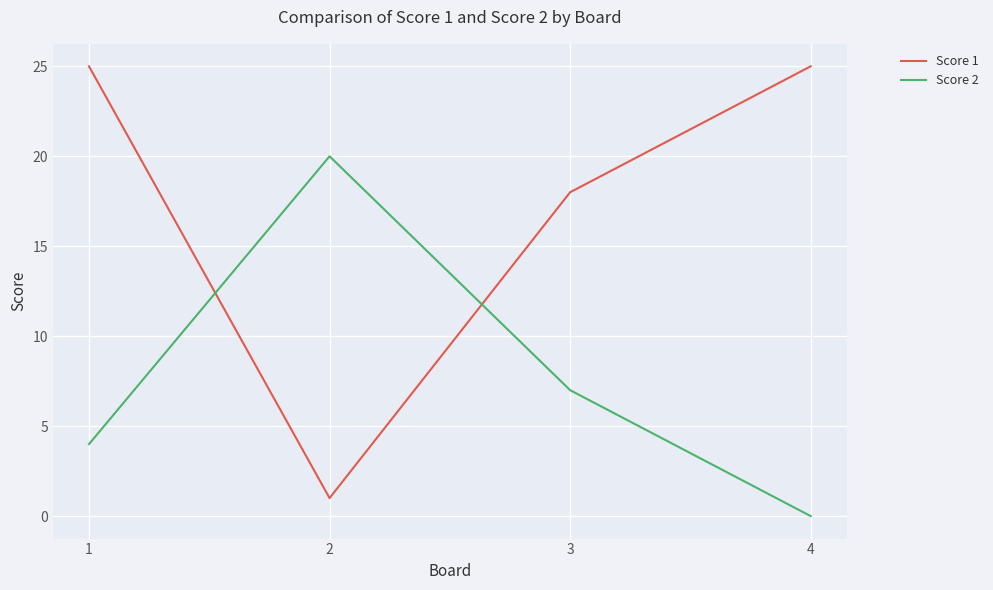

List the series in order of their peak value, highest first.

Score 1, Score 2